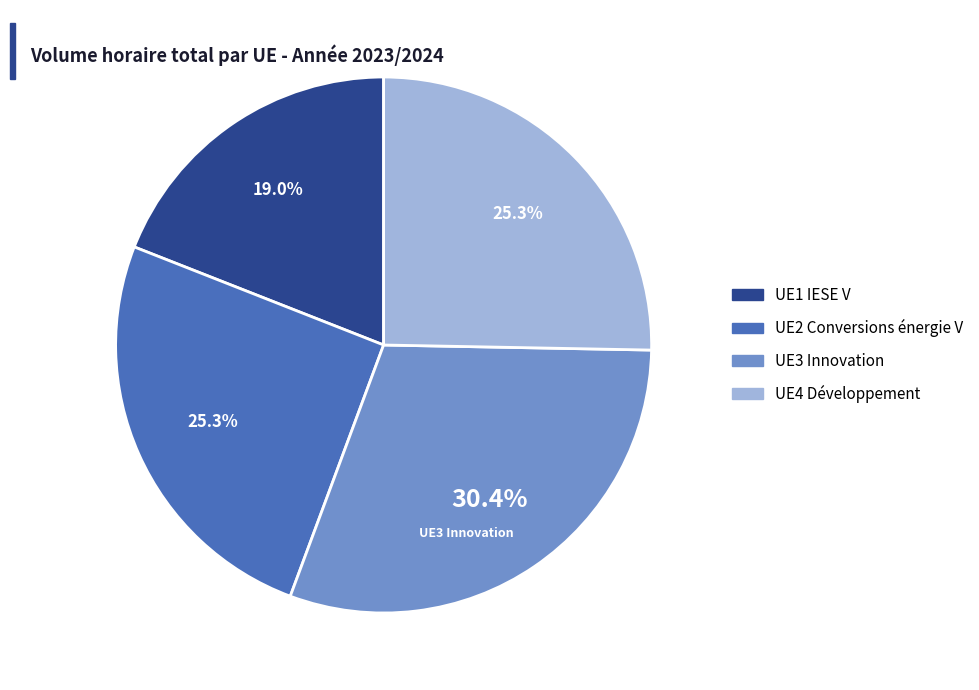

Does any single category account for the majority?

No